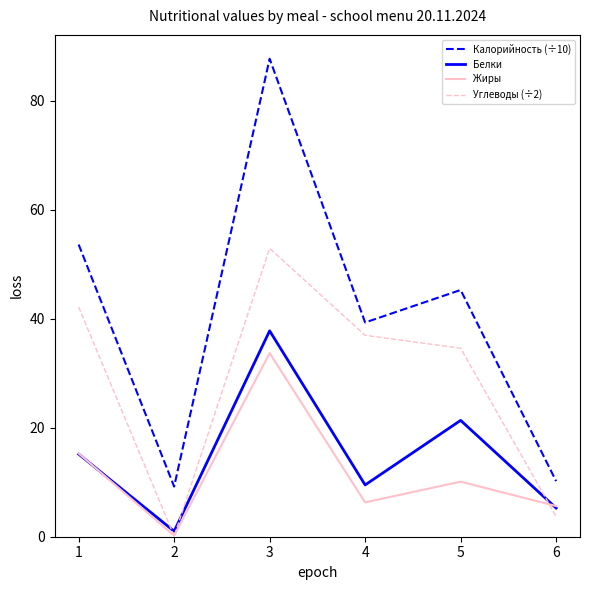

What is the maximum value shown in the chart?

87.7